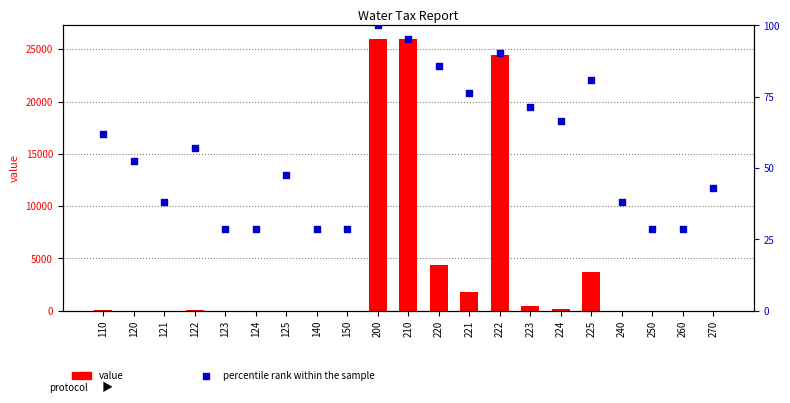

At which category is the sum across all series the highest?

200